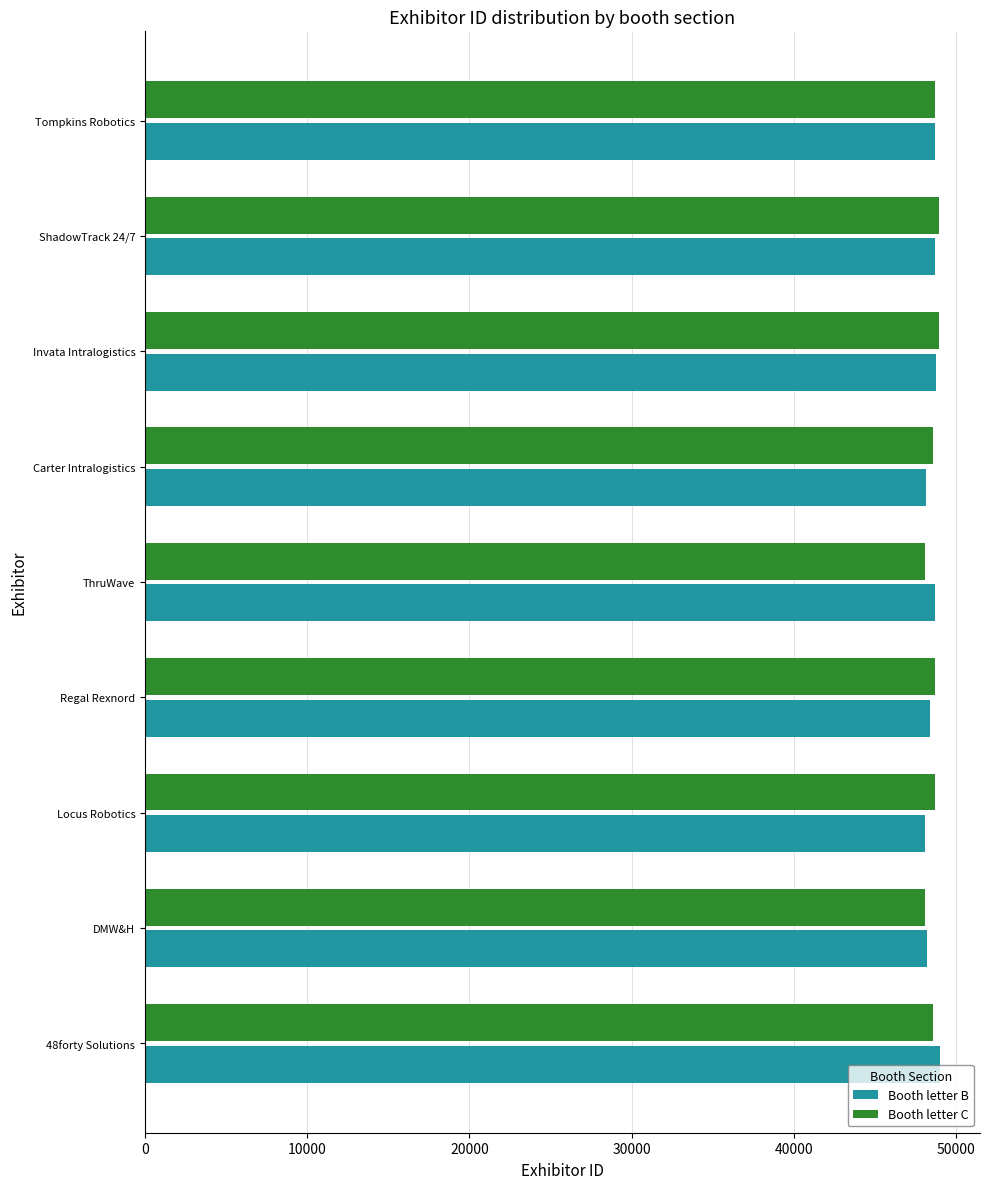

What are all the series names shown in the legend?

Booth letter B, Booth letter C